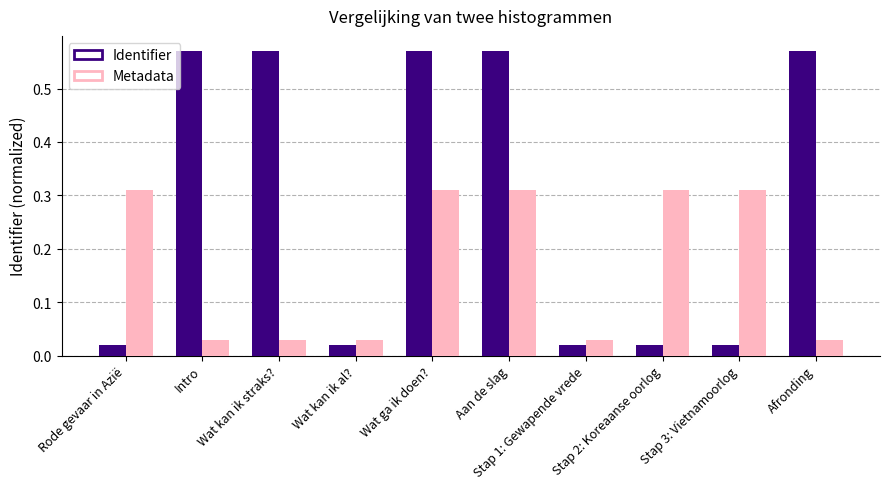

Between Wat kan ik straks? and Wat ga ik doen?, which series saw the biggest shift?

Metadata